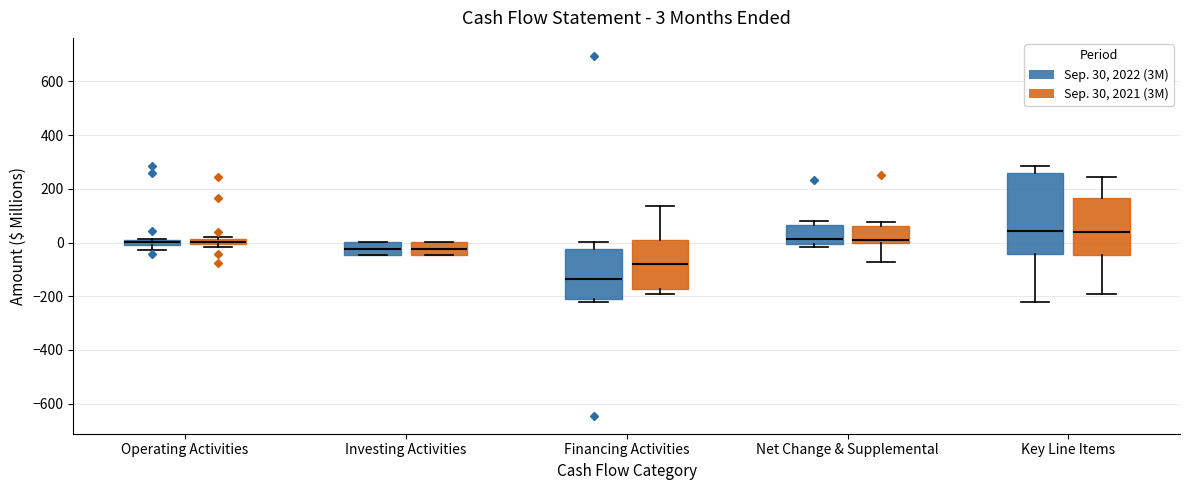

Which box is the tallest, from its lower edge to its upper edge?

Key Line Items (Sep. 30, 2022 (3M))